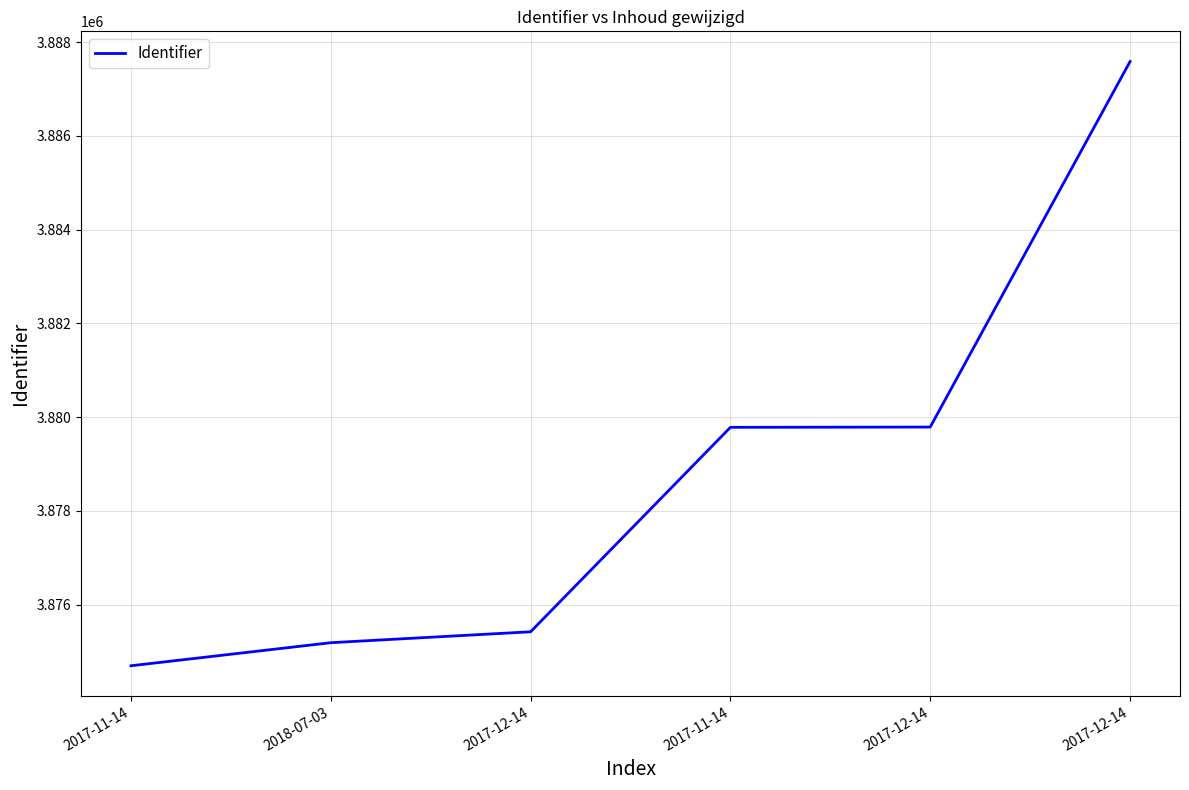

List the labels in order of value, largest first.

2017-12-14, 2017-12-14, 2017-11-14, 2017-12-14, 2018-07-03, 2017-11-14